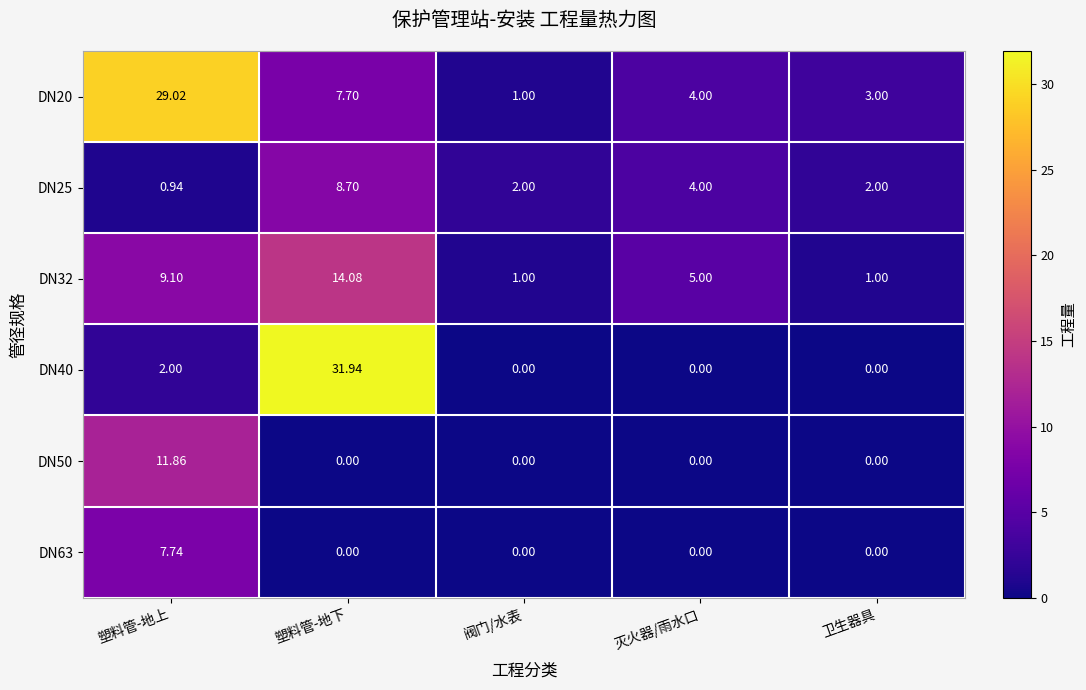

What is the spread (max minus min) of values at 阀门/水表?

2.0